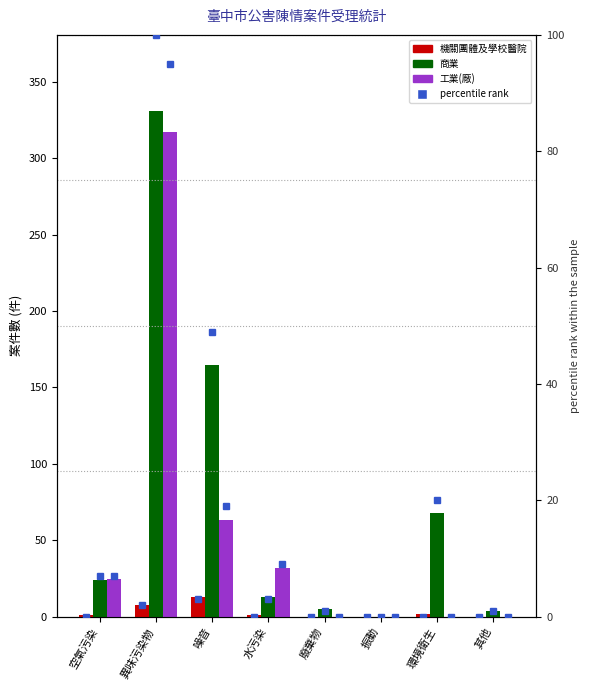

What is the maximum value shown in the chart?

331